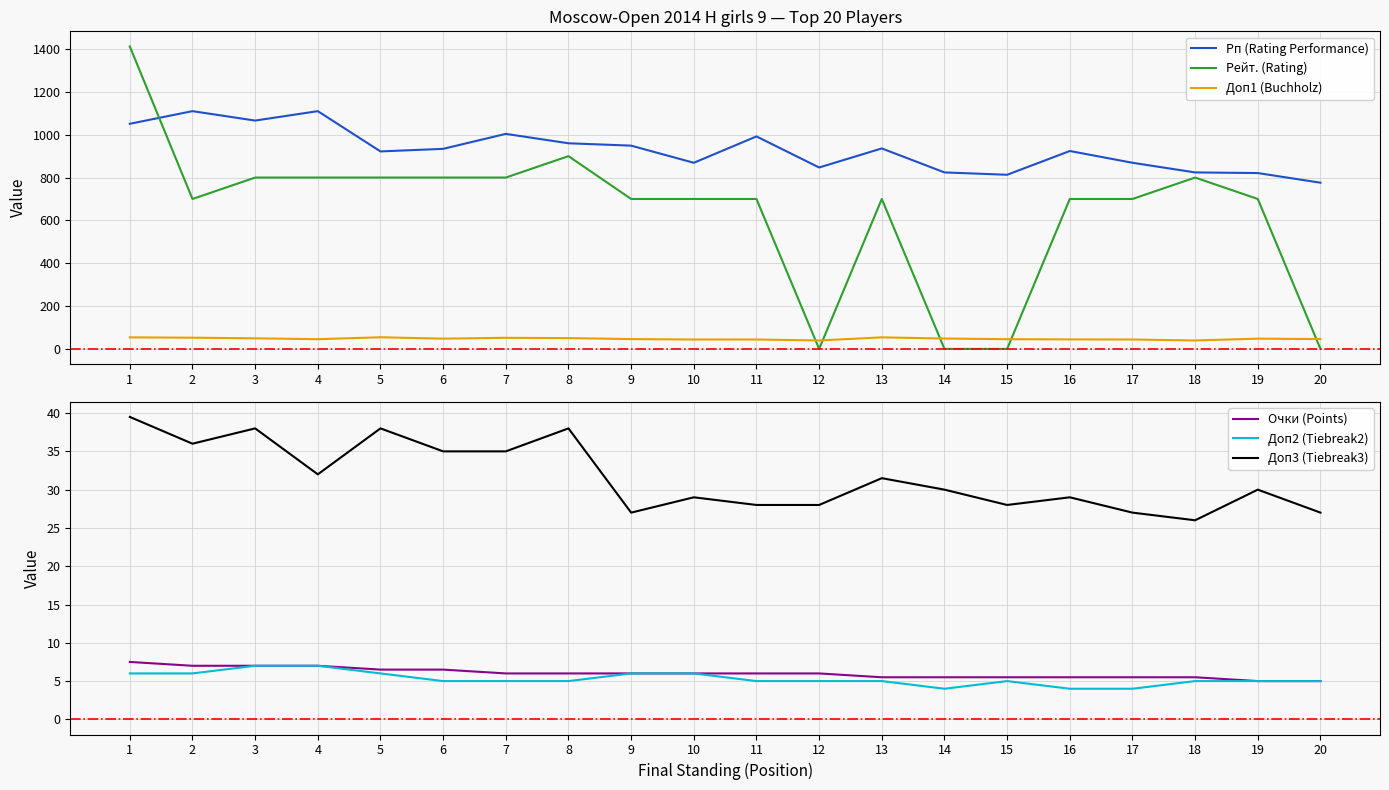

What is the difference between the Доп1 (Buchholz) values at 10 and 12?

4.5